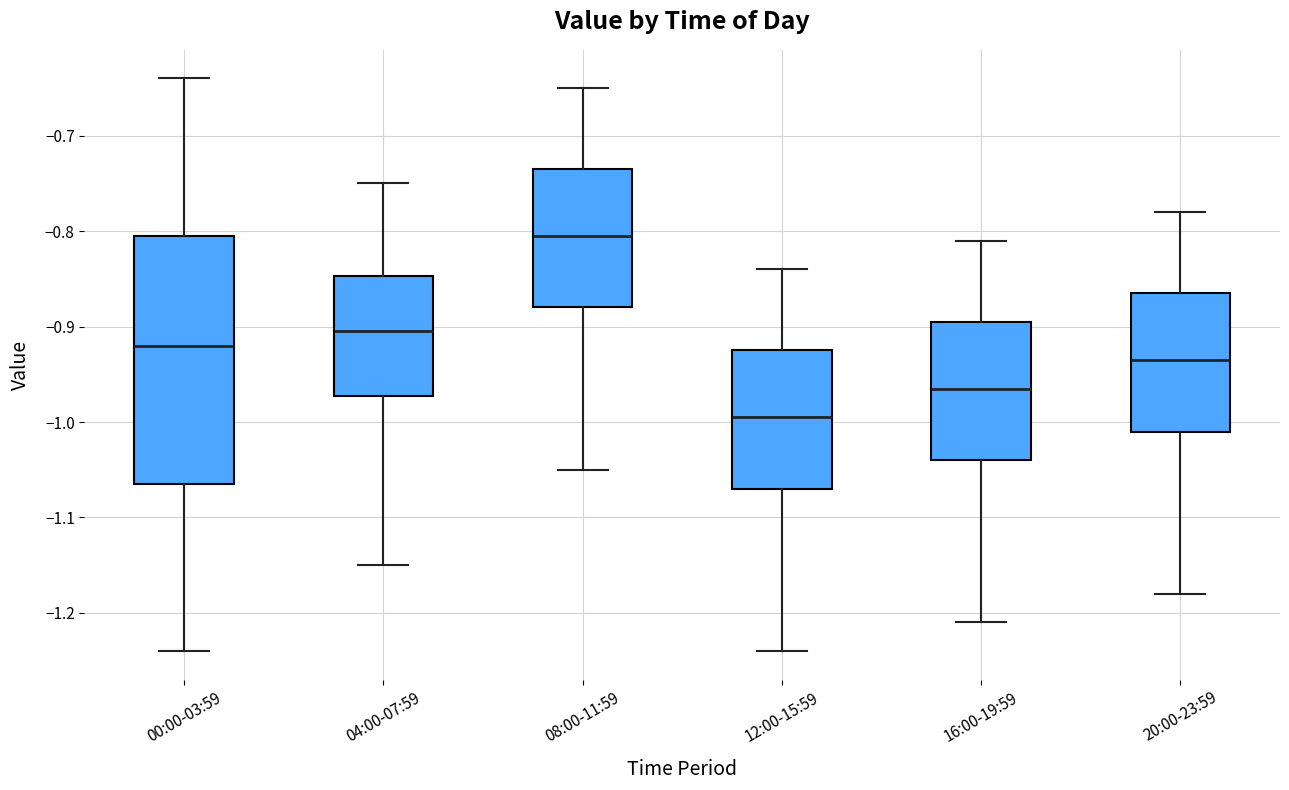

Reading left to right, read every box against the y-axis: the position of its median line, the range the box covers, and the ends of its whiskers. The values are not printed on the chart, so give them approximately, as read against the axis.

00:00-03:59: median -0.92, box -1.06 to -0.80, whiskers -1.24 to -0.64
04:00-07:59: median -0.90, box -0.97 to -0.85, whiskers -1.15 to -0.75
08:00-11:59: median -0.80, box -0.88 to -0.73, whiskers -1.05 to -0.65
12:00-15:59: median -0.99, box -1.07 to -0.92, whiskers -1.24 to -0.84
16:00-19:59: median -0.96, box -1.04 to -0.89, whiskers -1.21 to -0.81
20:00-23:59: median -0.93, box -1.01 to -0.86, whiskers -1.18 to -0.78